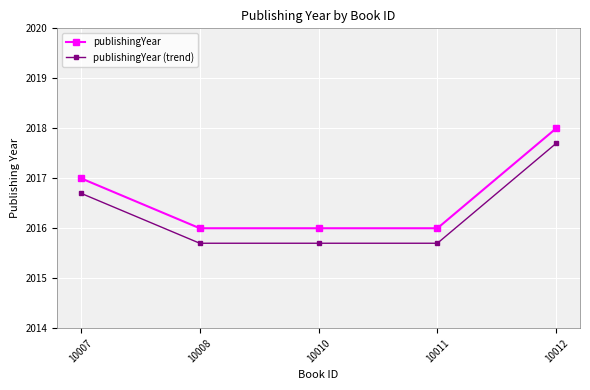

Reading left to right, extract all data points from this chart.

publishingYear: 10007=2017.0	10008=2016.0	10010=2016.0	10011=2016.0	10012=2018.0
publishingYear (trend): 10007=2016.7	10008=2015.7	10010=2015.7	10011=2015.7	10012=2017.7